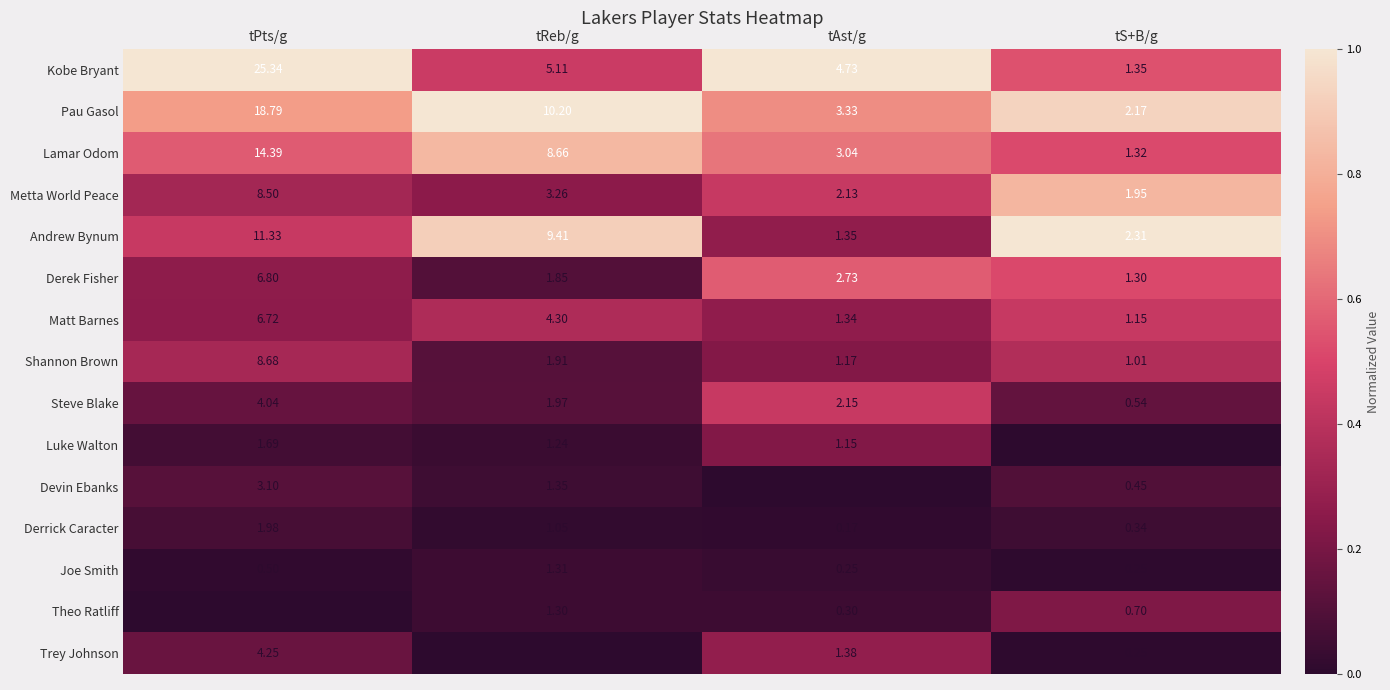

Rank the series by their maximum value, from highest to lowest.

Kobe Bryant, Pau Gasol, Lamar Odom, Andrew Bynum, Shannon Brown, Metta World Peace, Derek Fisher, Matt Barnes, Trey Johnson, Steve Blake, Devin Ebanks, Derrick Caracter, Luke Walton, Joe Smith, Theo Ratliff